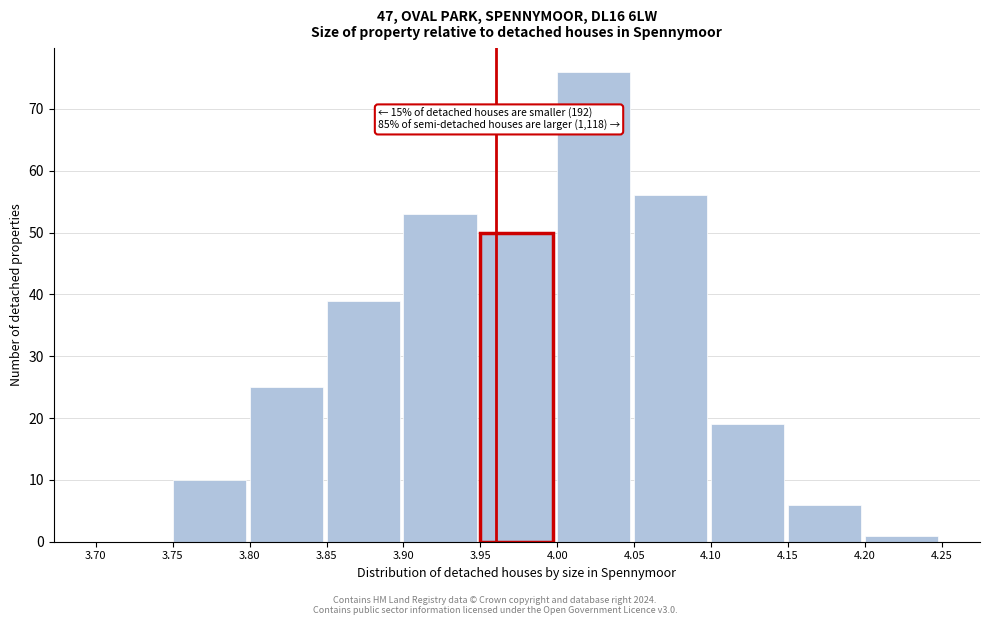

Which range on the x-axis has the tallest bar?

4.00 to 4.05